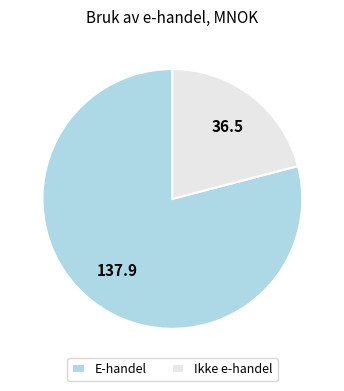

True or false: Ikke e-handel accounts for 34% of the total.

False